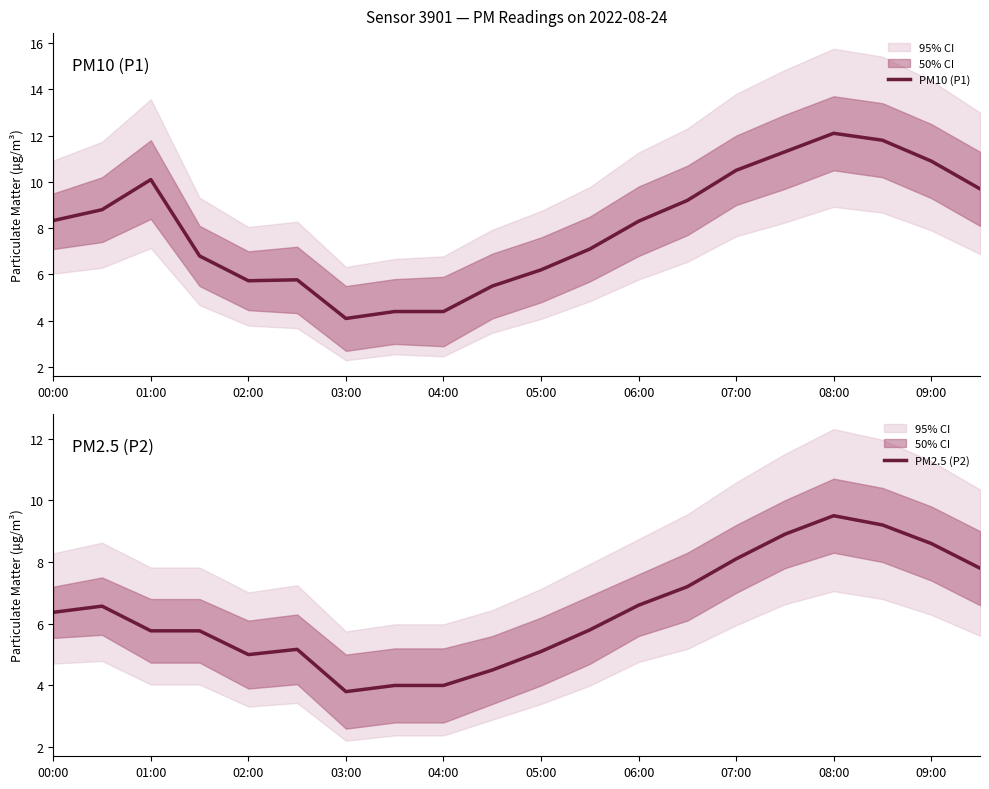

True or false: PM10 (P1) has a value of 8.6 at 05:00.

False